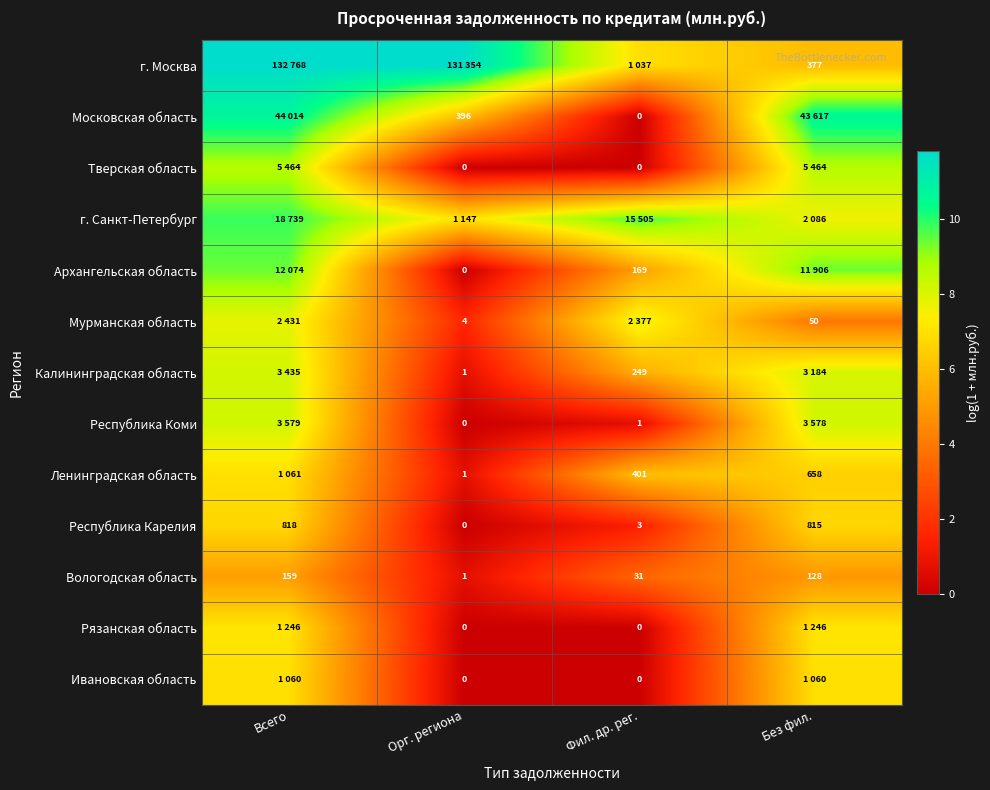

Is the value of Вологодская область at Всего greater than the value of Республика Коми at Орг. региона?

Yes